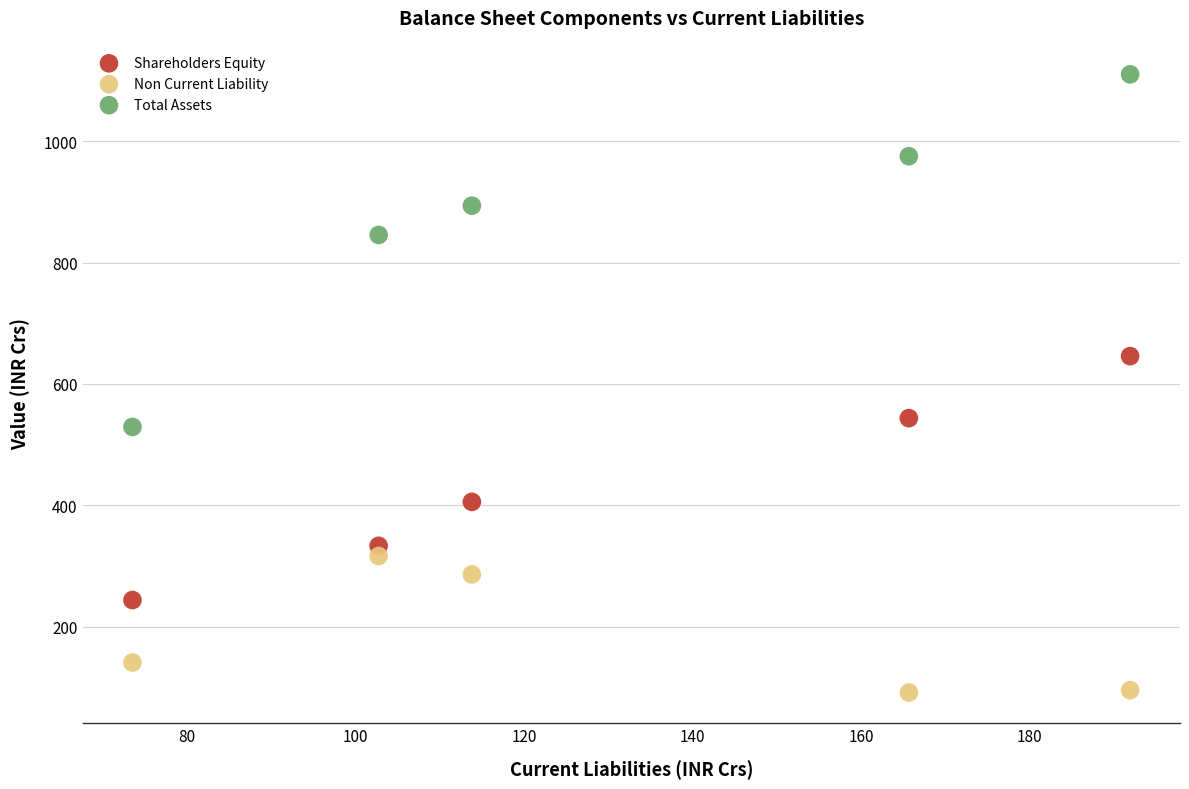

Which series contains the lowest Y value?

Non Current Liability